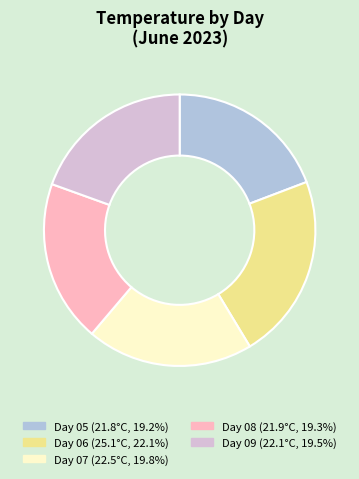

Does any single category account for the majority?

No